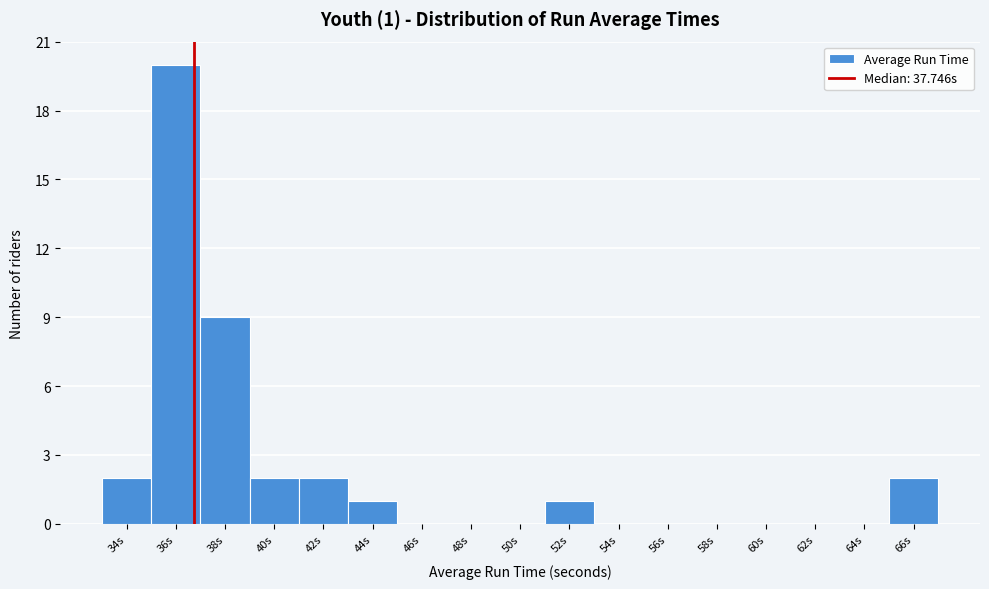

Reading left to right, list all the values displayed in this chart.

34s=2	36s=20	38s=9	40s=2	42s=2	44s=1	46s=0	48s=0	50s=0	52s=1	54s=0	56s=0	58s=0	60s=0	62s=0	64s=0	66s=2